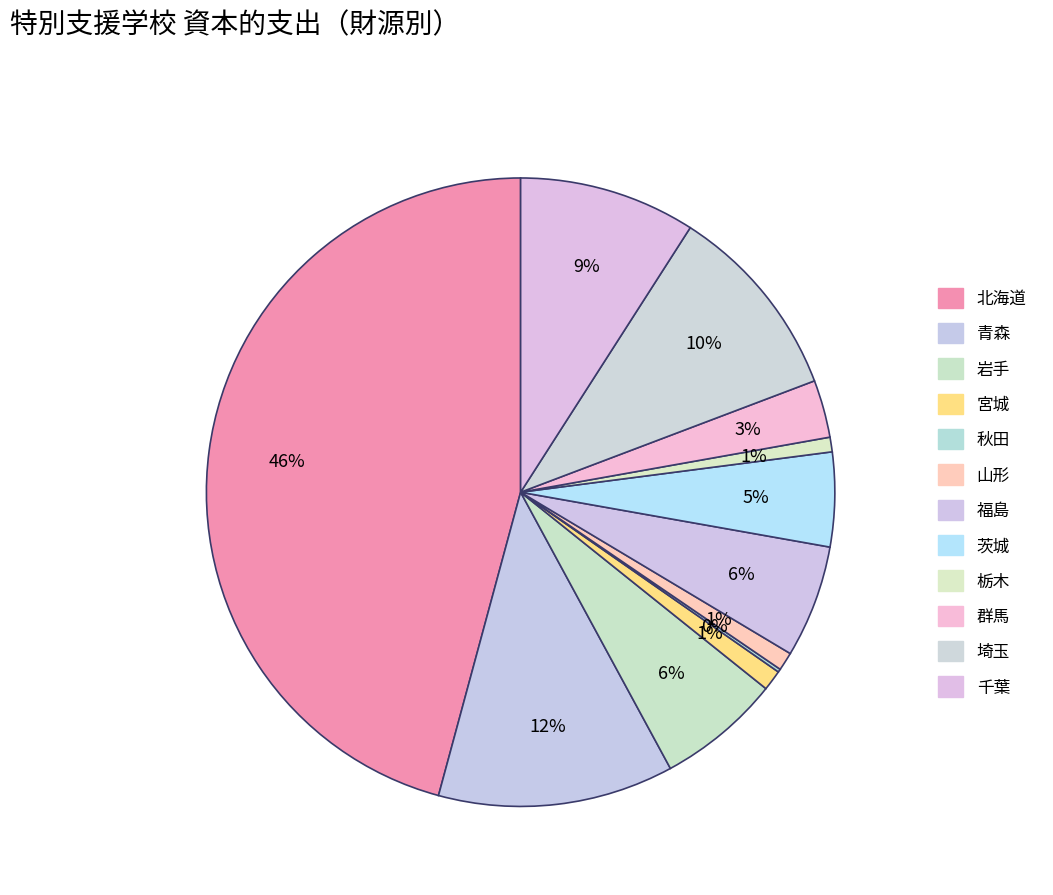

To the nearest percent, what is the difference between the 青森 and 福島 slice percentages?

6%